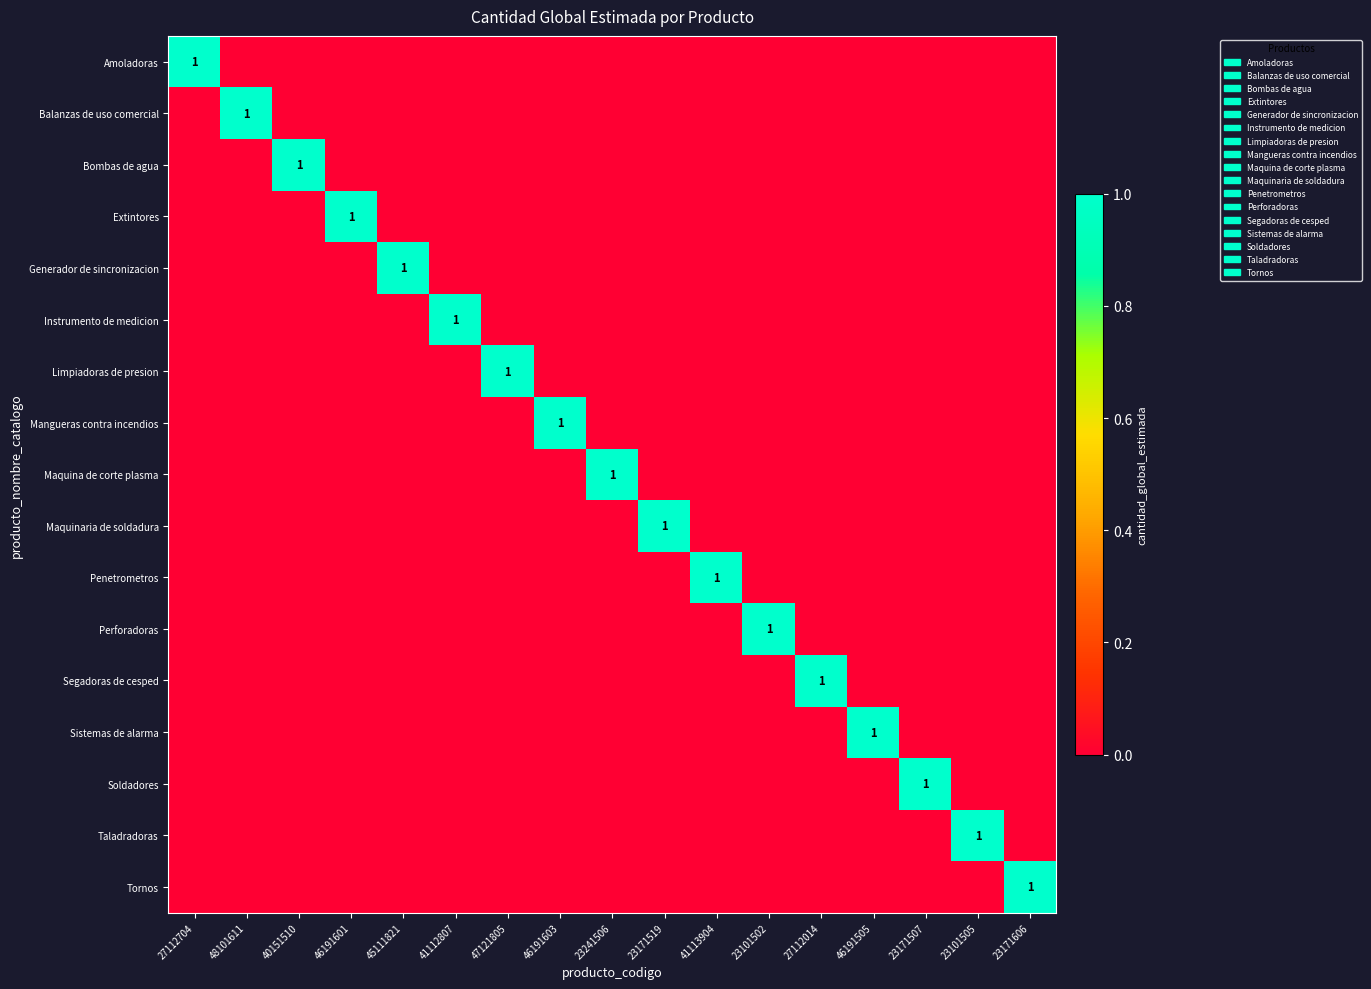

Is the value of Mangueras contra incendios at 23101505 greater than the value of Penetrometros at 41113904?

No